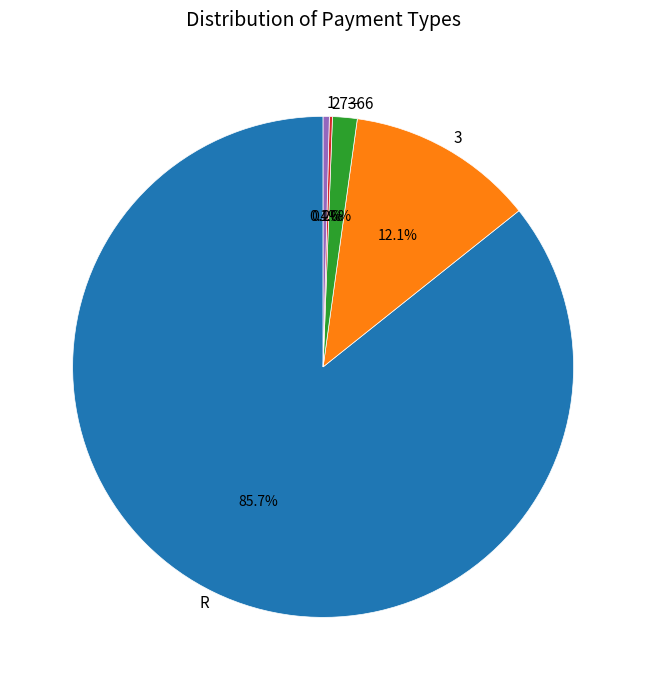

How much of the chart is everything except －?

98.4%